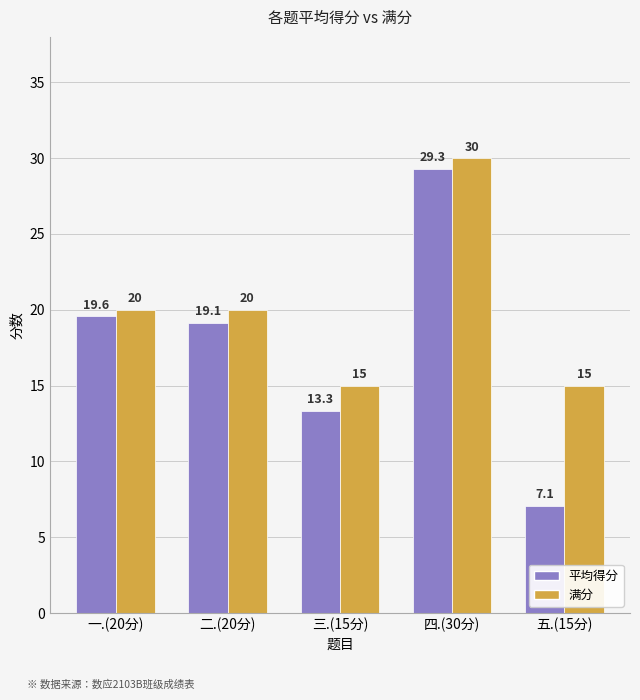

What position from the left is 五.(15分)?

5